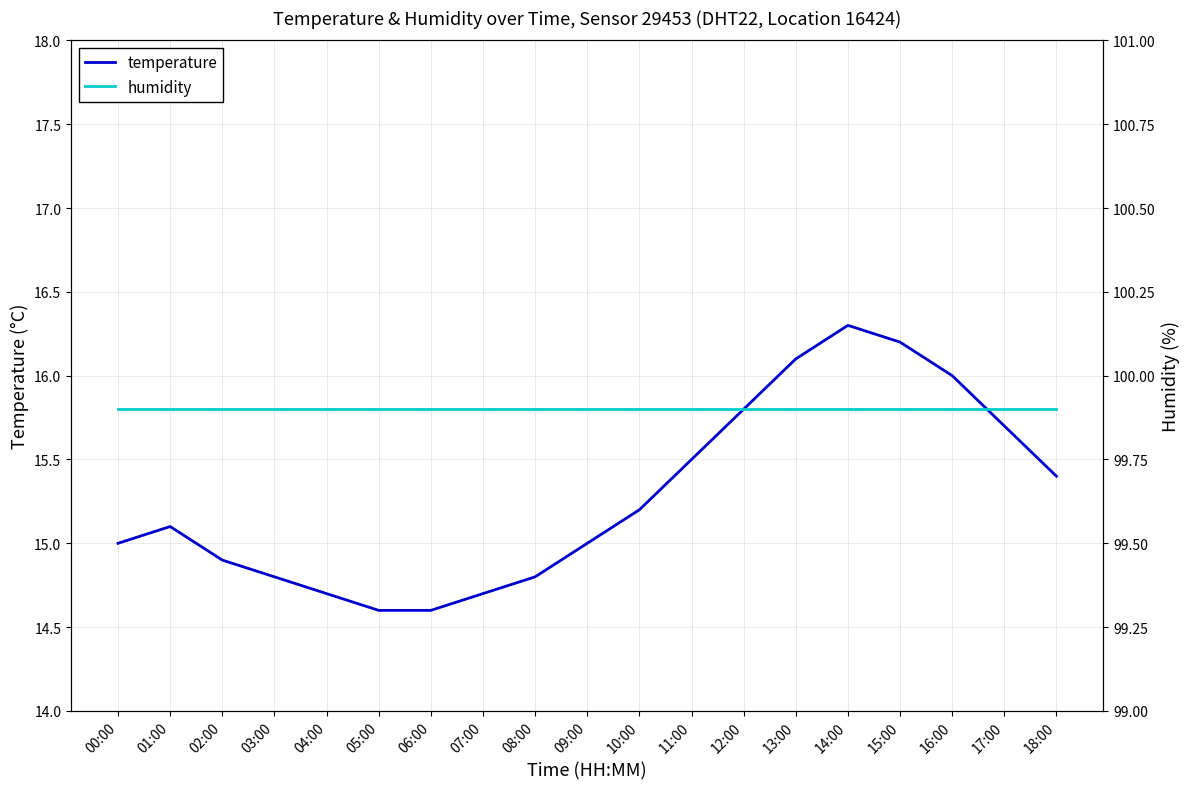

Which series has the largest total across all categories?

humidity